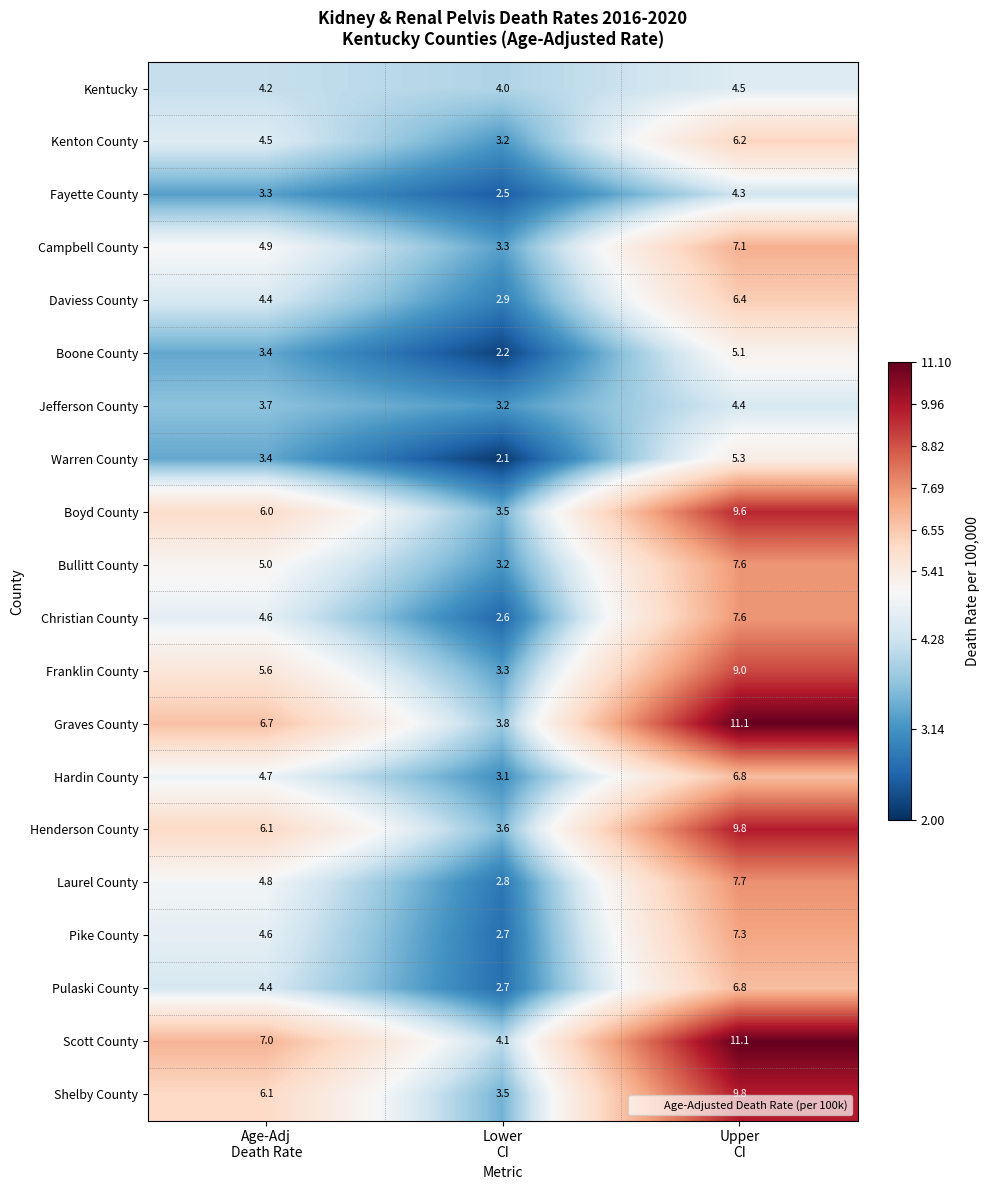

What is the average value of the Shelby County series?

6.5